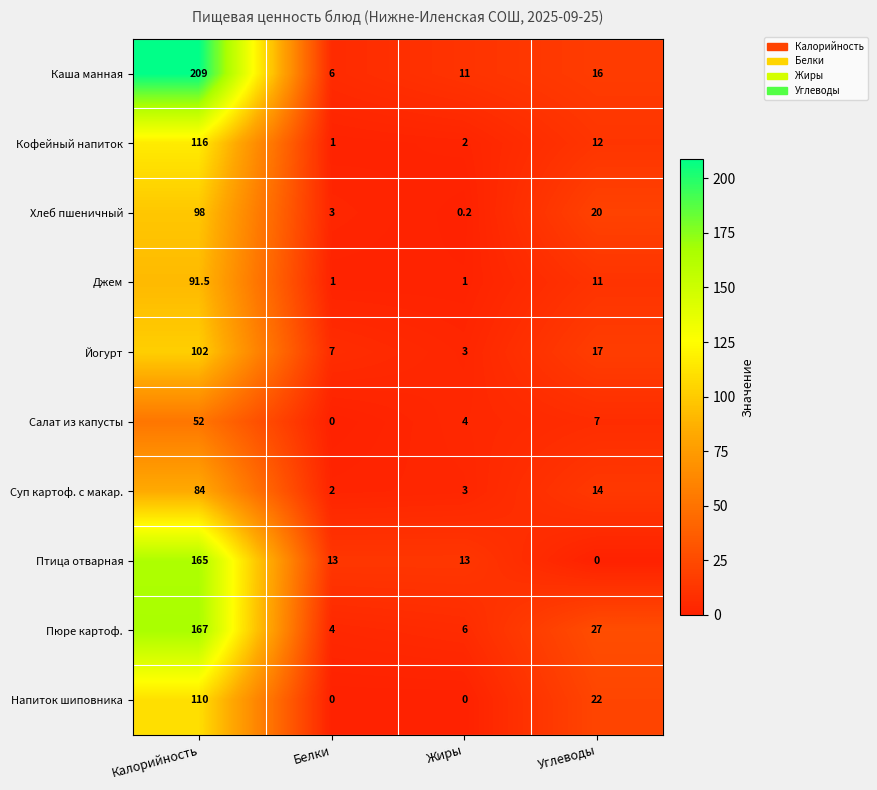

What is the difference between the second highest and second lowest values in the Хлеб пшеничный series?

17.0